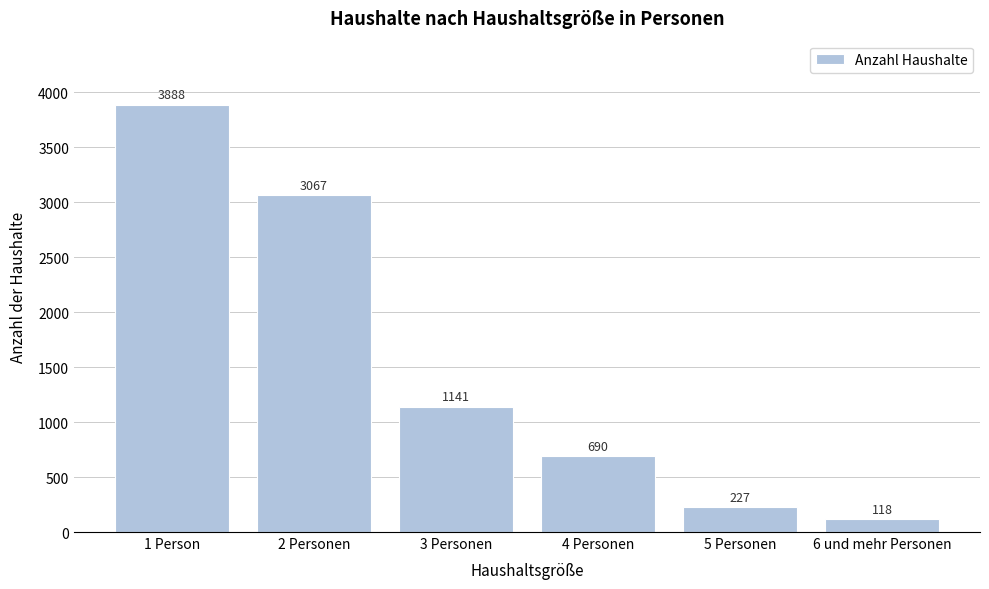

Reading left to right, transcribe all the data shown in this chart.

1 Person=3888	2 Personen=3067	3 Personen=1141	4 Personen=690	5 Personen=227	6 und mehr Personen=118